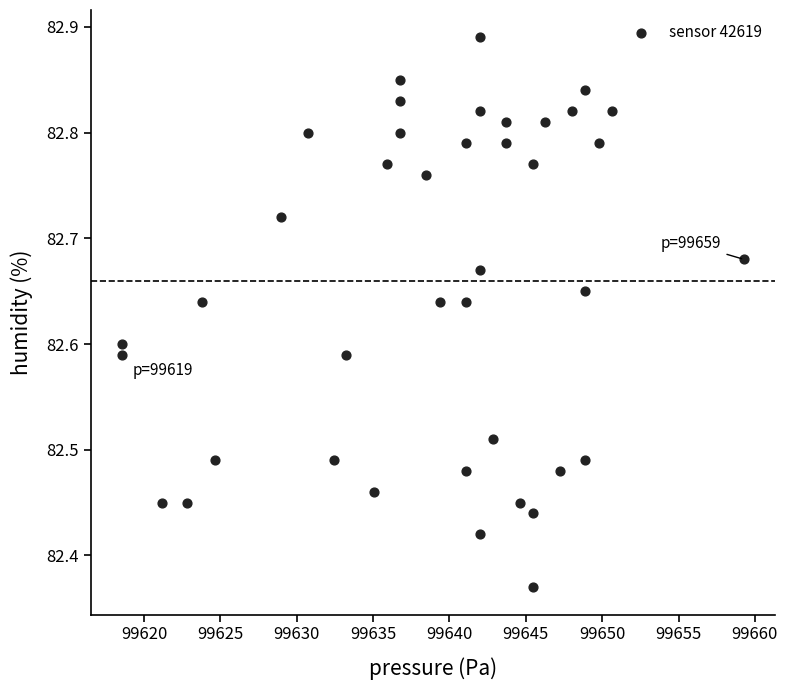

What is the range of Y values (max minus min)?

0.5